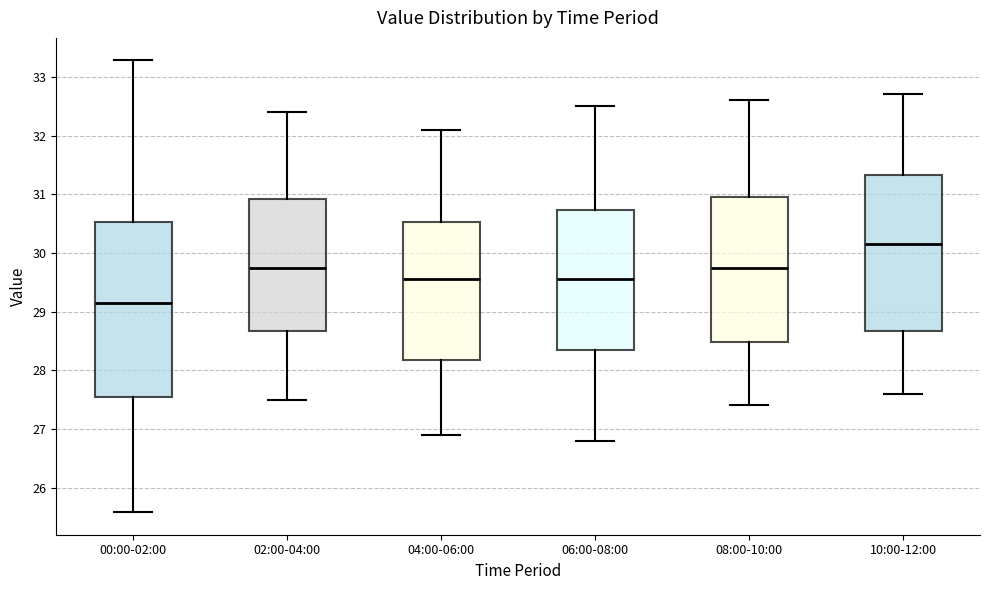

Reading left to right, read every box against the y-axis: the position of its median line, the range the box covers, and the ends of its whiskers. The values are not printed on the chart, so give them approximately, as read against the axis.

00:00-02:00: median 29.1, box 27.5 to 30.5, whiskers 25.6 to 33.3
02:00-04:00: median 29.8, box 28.7 to 30.9, whiskers 27.5 to 32.4
04:00-06:00: median 29.6, box 28.2 to 30.5, whiskers 26.9 to 32.1
06:00-08:00: median 29.6, box 28.4 to 30.7, whiskers 26.8 to 32.5
08:00-10:00: median 29.8, box 28.5 to 31.0, whiskers 27.4 to 32.6
10:00-12:00: median 30.2, box 28.7 to 31.3, whiskers 27.6 to 32.7